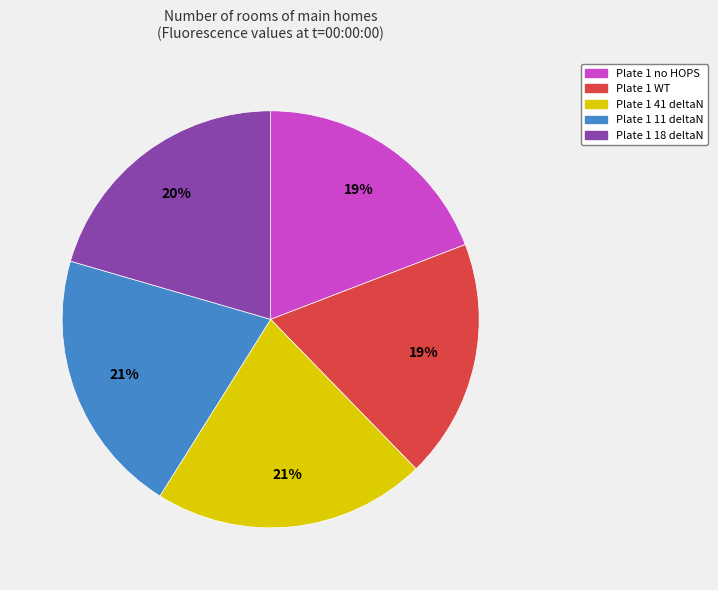

How many slices are in this pie chart?

5